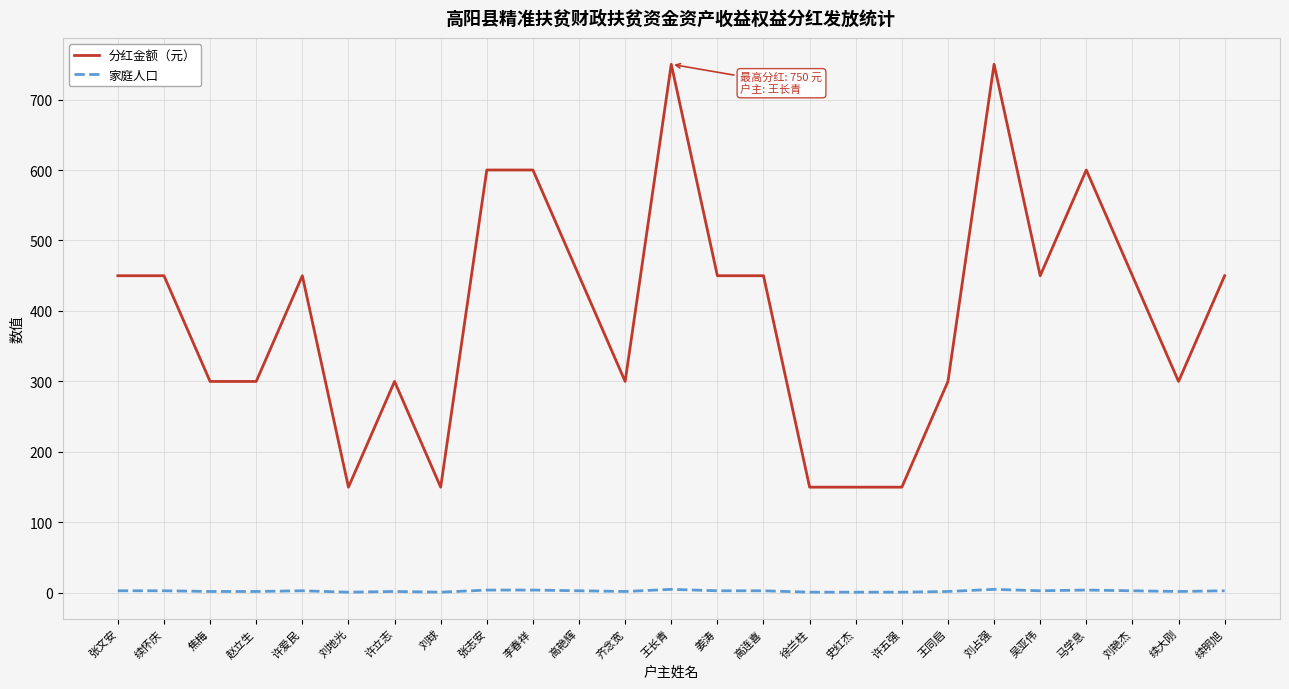

What is the lowest value of the 分红金额（元） series?

150